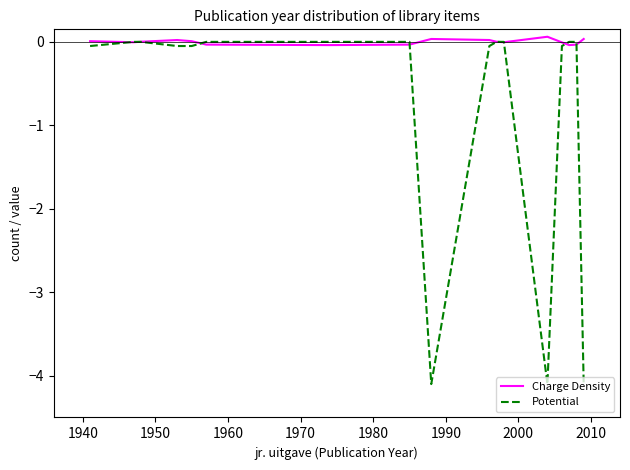

Which series has the largest total across all categories?

Charge Density